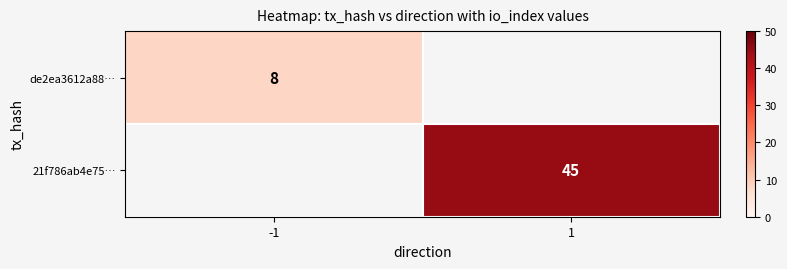

Is it true that de2ea3612a88… equals 8 at -1?

True